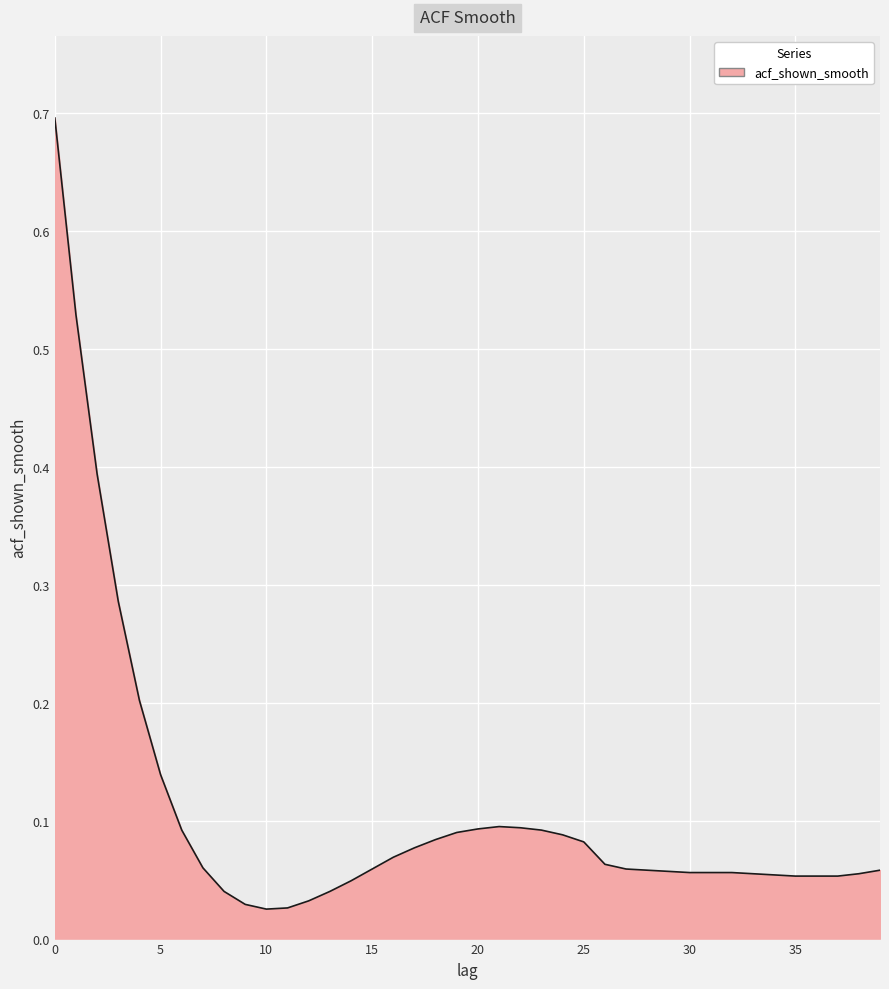

What is the difference between the maximum and minimum values?

0.7